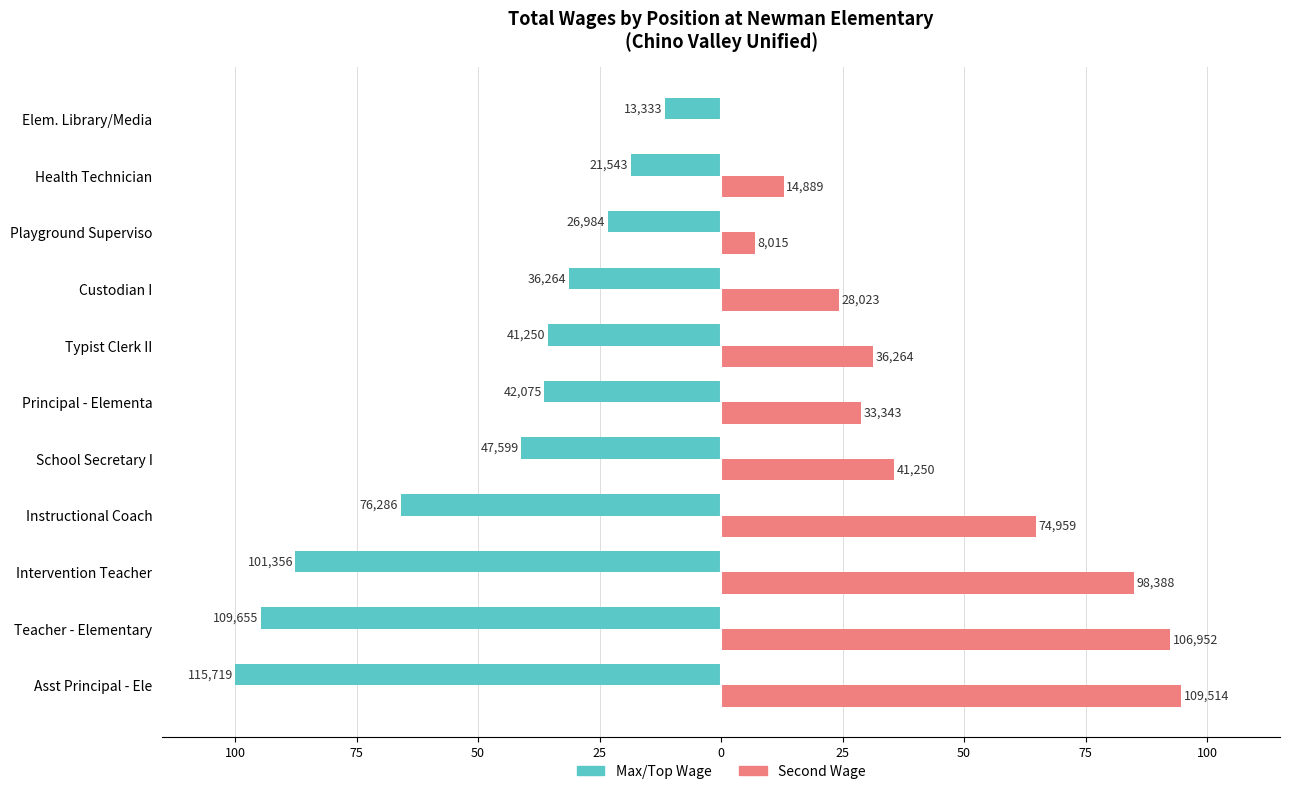

What are all the series names shown in the legend?

Max/Top Wage, Second Wage